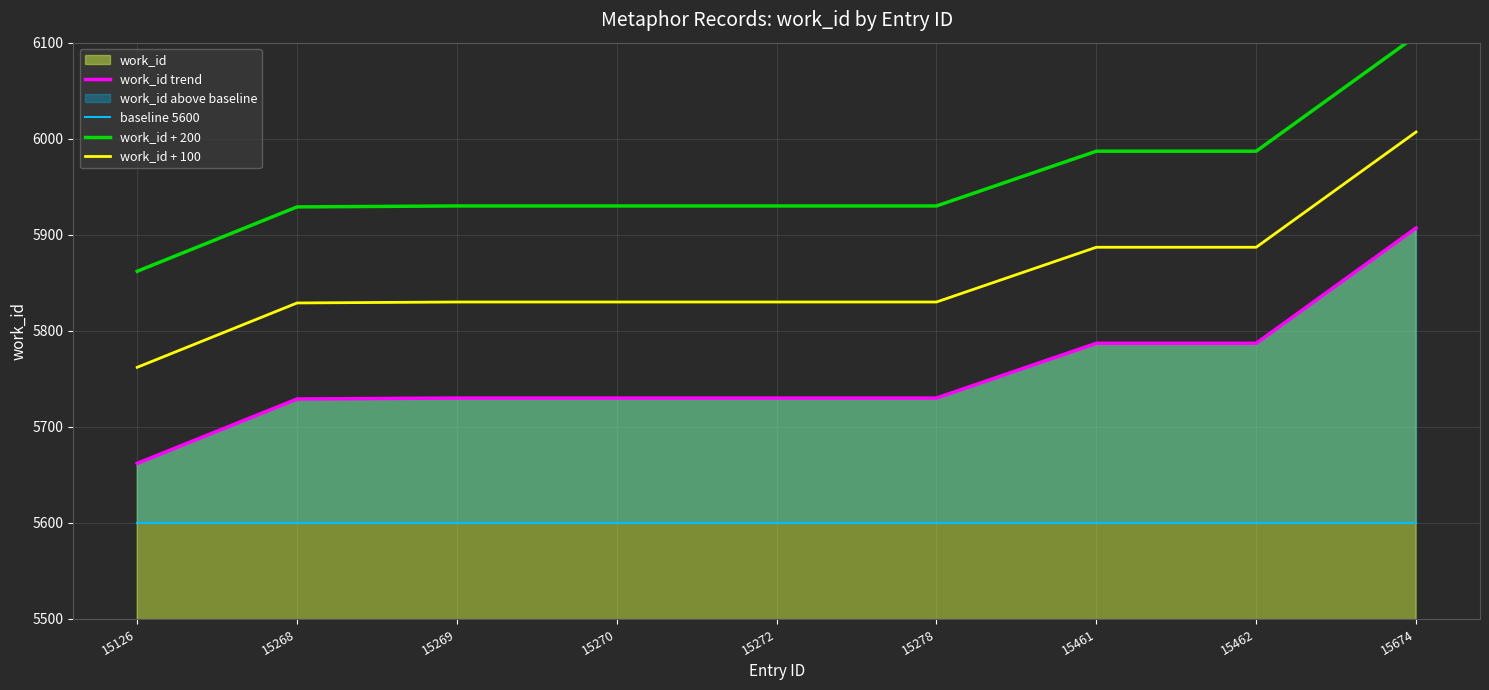

How many data points in work_id + 100 are above 5830?

3